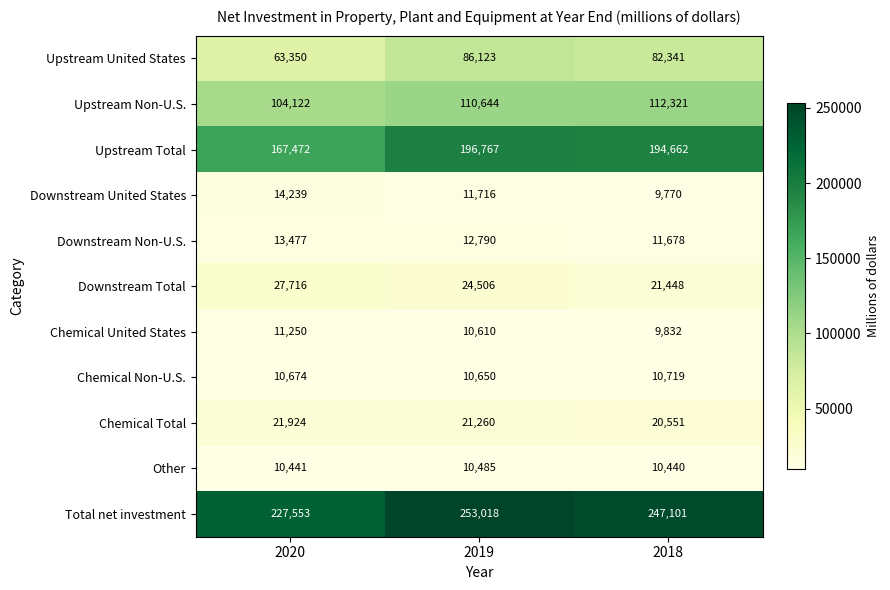

What is the difference between the Downstream Non-U.S. values at 2018 and 2020?

1799